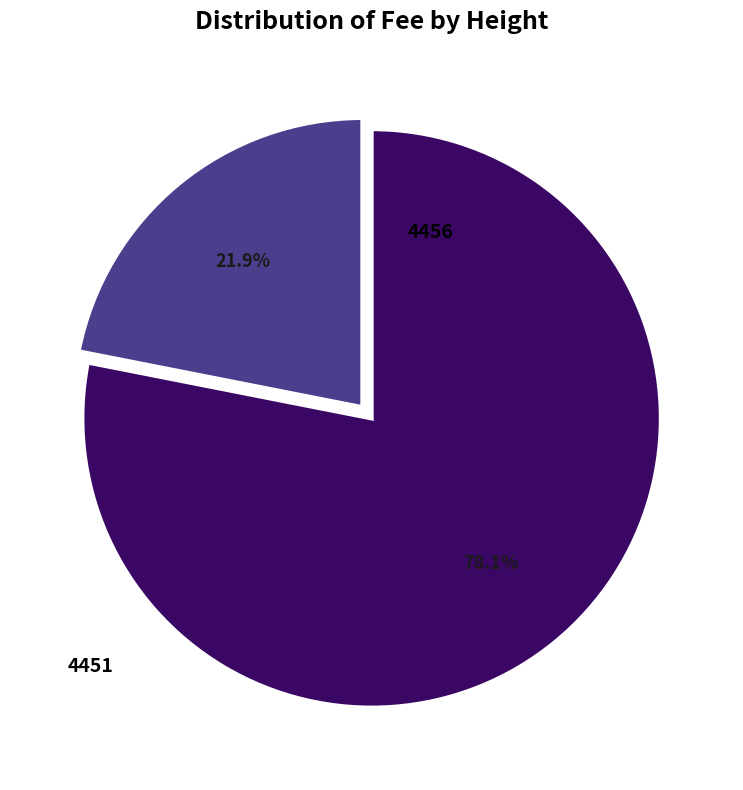

What is the change in value from 4456 to 4451?

+7.3